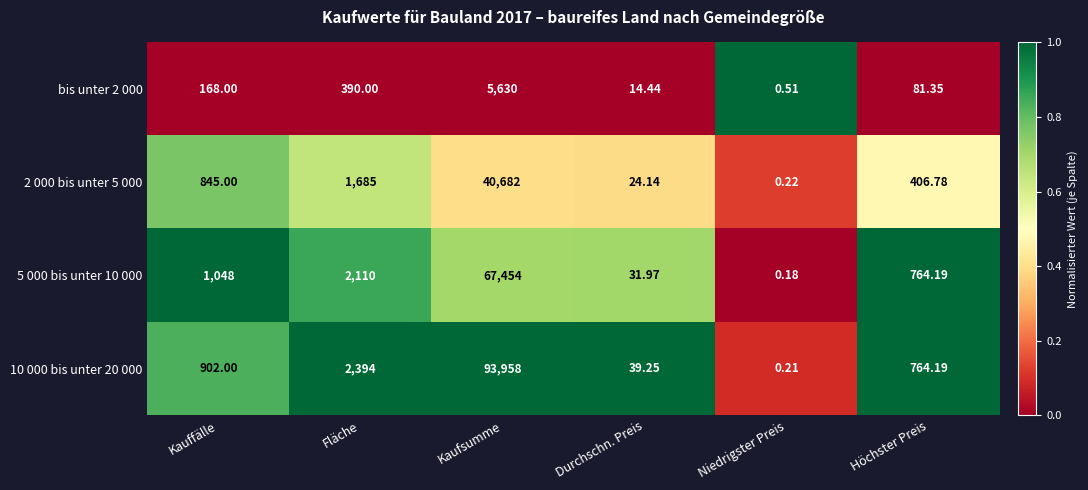

List the labels in order of bis unter 2 000 value, largest first.

Kaufsumme, Fläche, Kauffälle, Höchster Preis, Durchschn. Preis, Niedrigster Preis